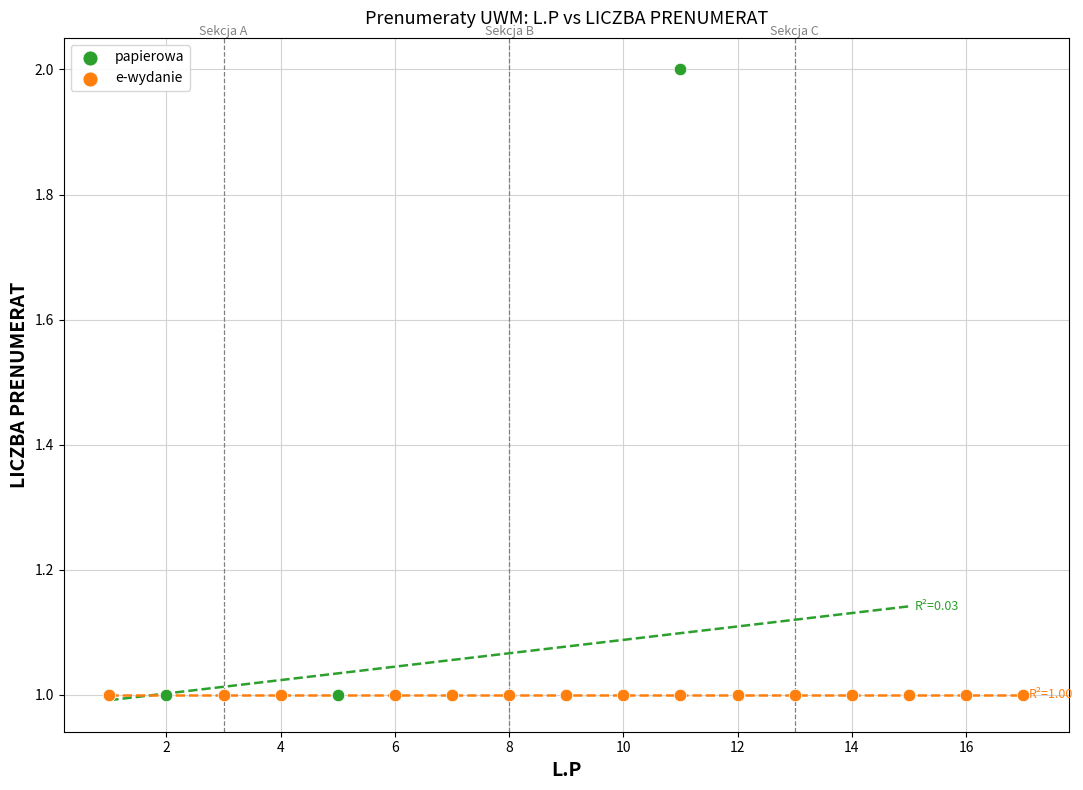

What are all the series names shown in the legend?

papierowa, e-wydanie